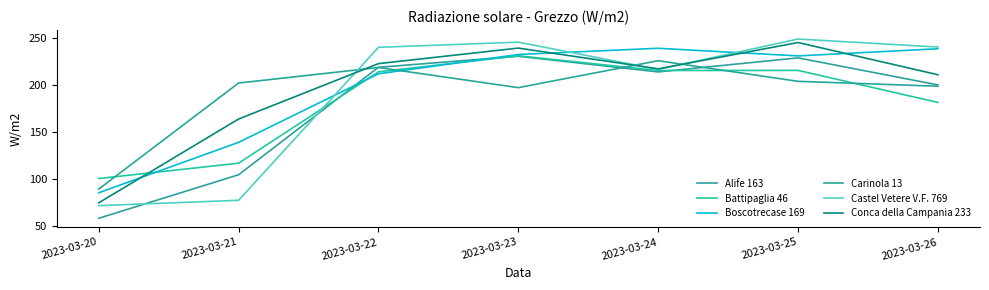

The value of Boscotrecase 169 at 2023-03-21 is 86.3. True or false?

False